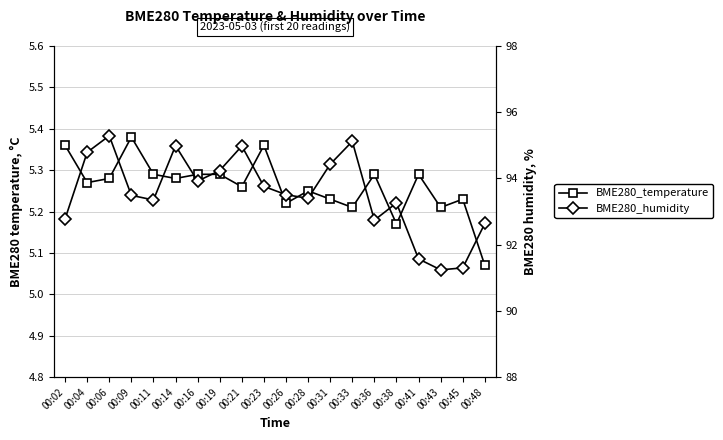

Which series has the largest total across all categories?

BME280_humidity